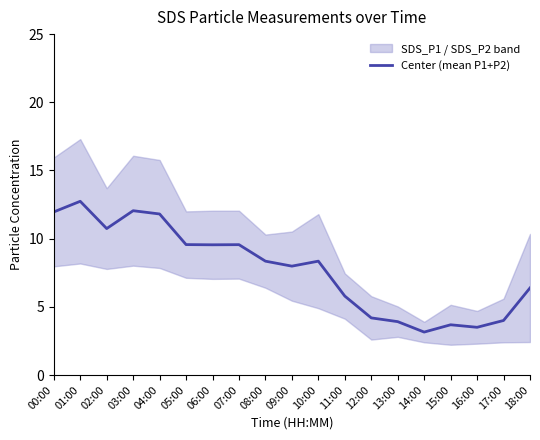

At which label does the data first exceed 8?

00:00